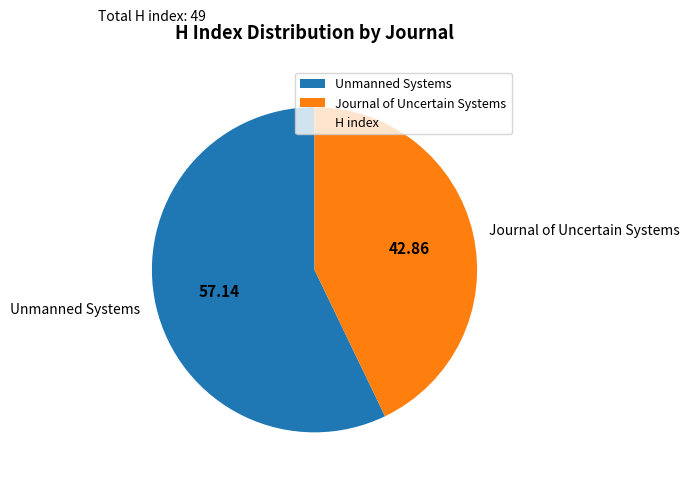

True or false: Journal of Uncertain Systems accounts for 43% of the total.

True